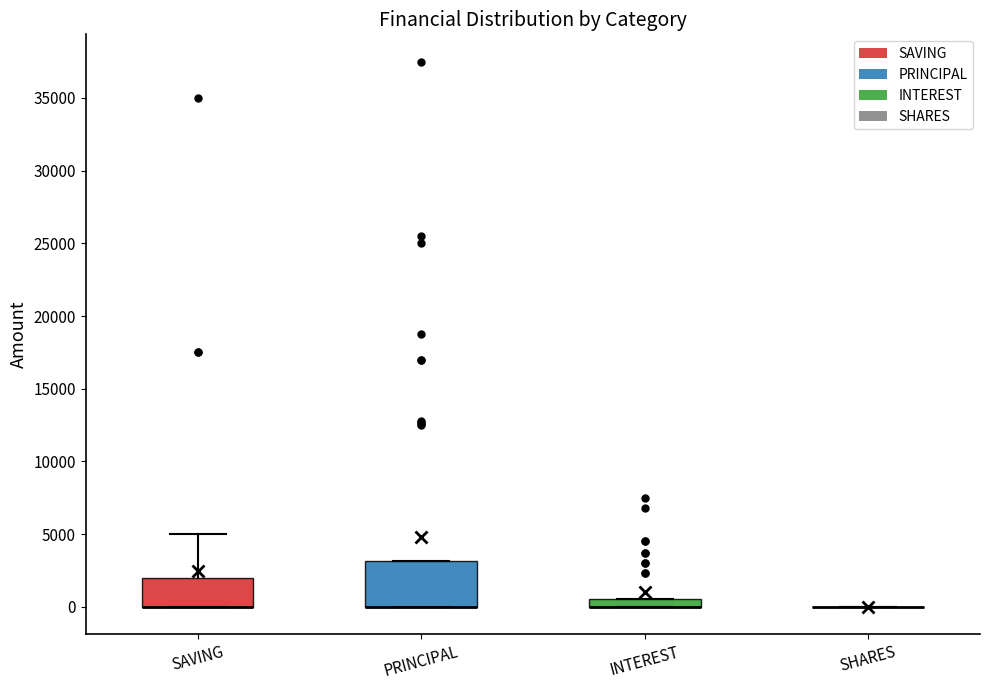

Comparing the boxes themselves (not the whiskers), which one is the tallest?

PRINCIPAL